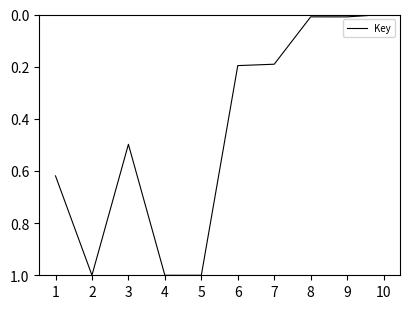

What is the maximum value shown in the chart?

1.0